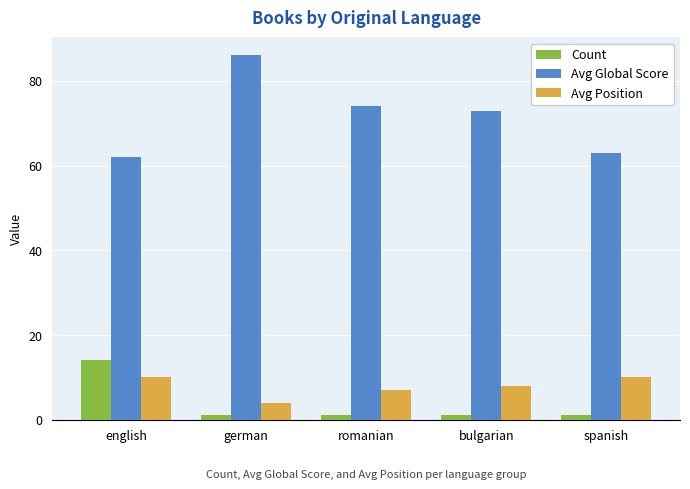

At which category does the chart reach its peak across all series?

german